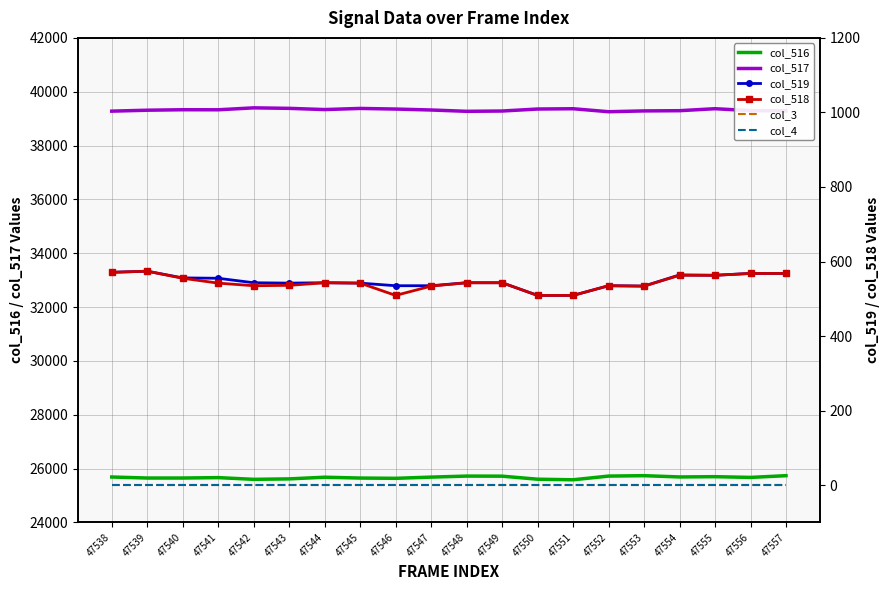

Where is the first local minimum for col_517?

47541